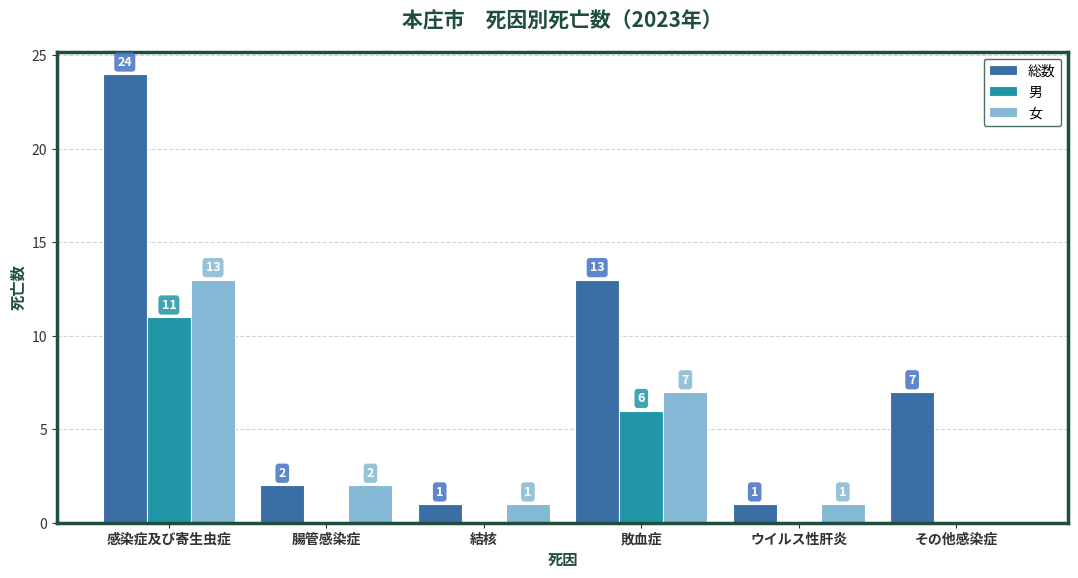

How many groups of bars are there?

6